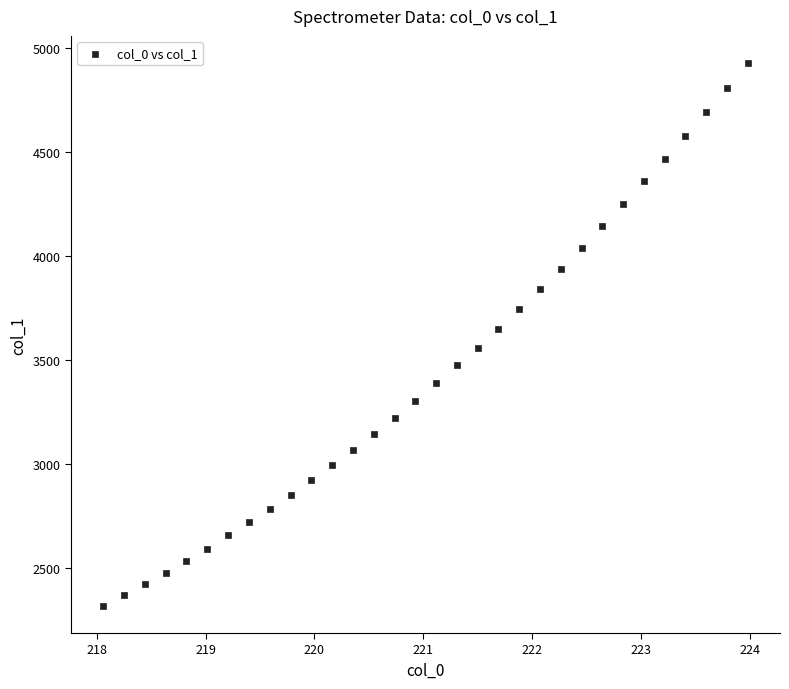

What is the range of Y values (max minus min)?

2607.5